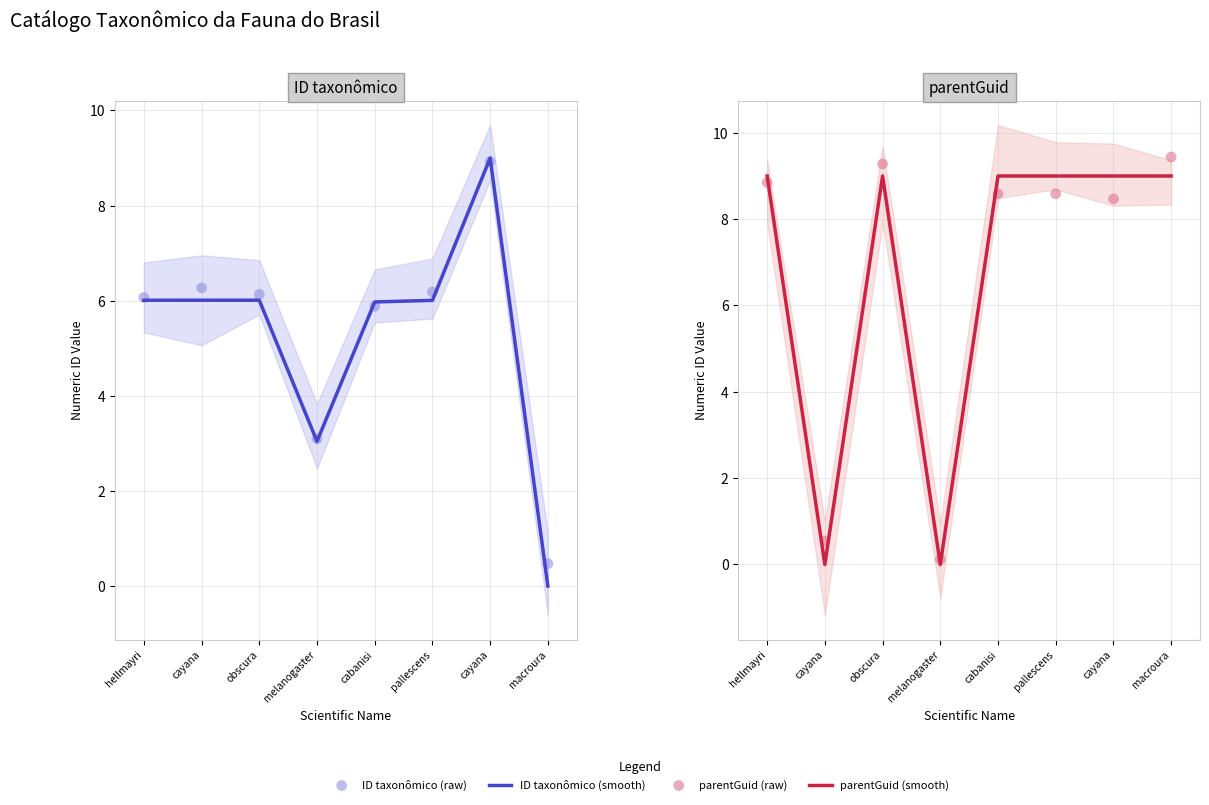

What are all the series names shown in the legend?

ID taxonômico (smooth), ID taxonômico (raw), parentGuid (smooth), parentGuid (raw)